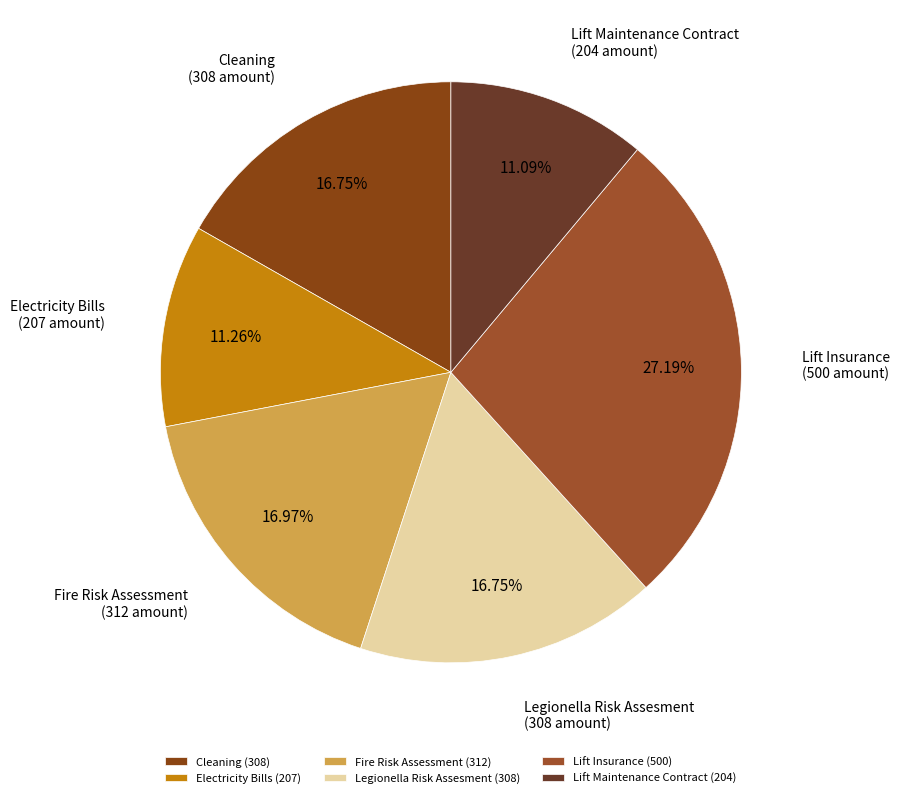

To the nearest percent, what is the difference between the largest and smallest slice percentages?

16%